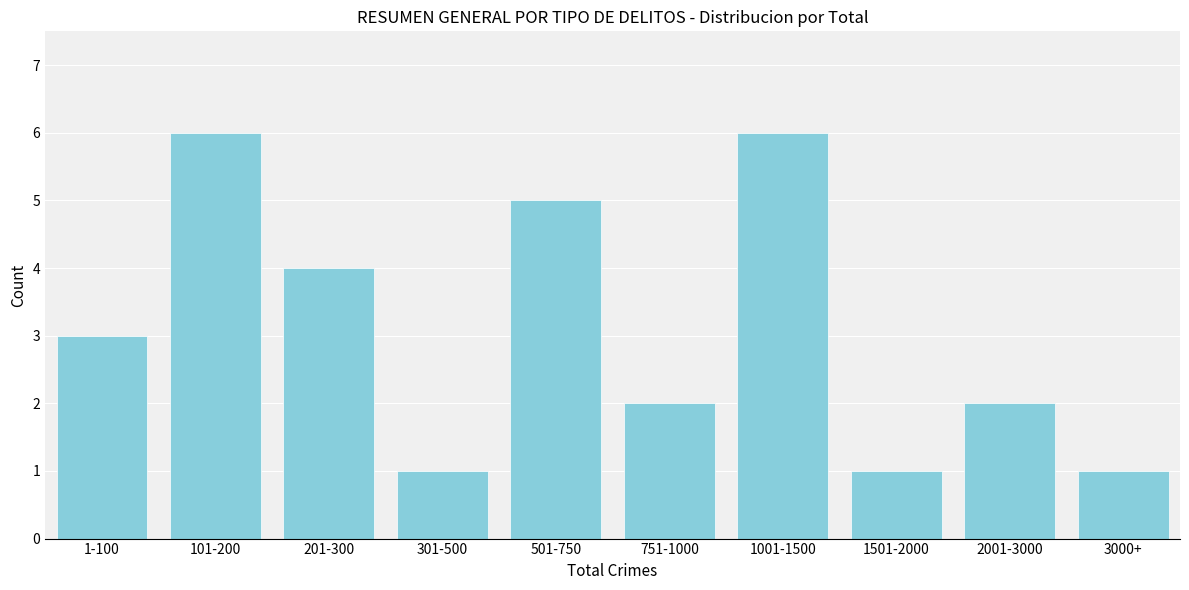

Reading right to left, extract all data points from this chart.

1	2	1	6	2	5	1	4	6	3